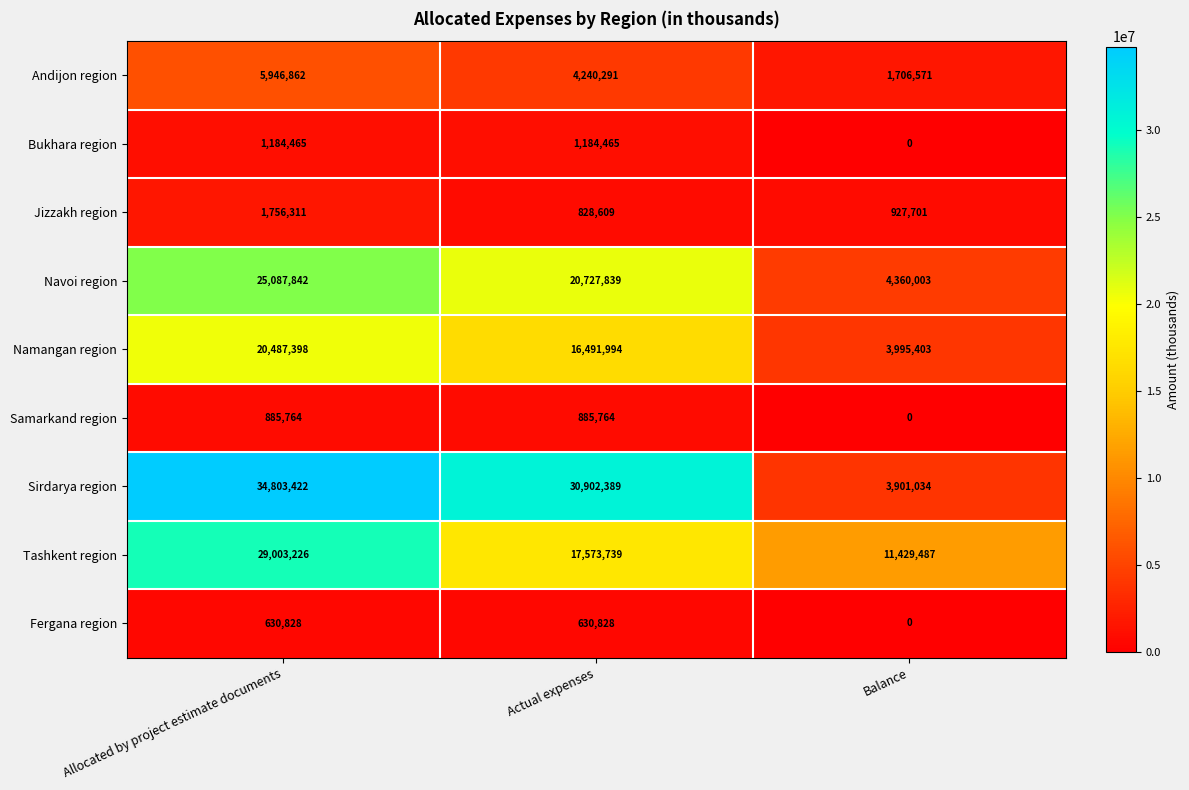

Which label corresponds to the largest value in the chart?

Allocated by project estimate documents